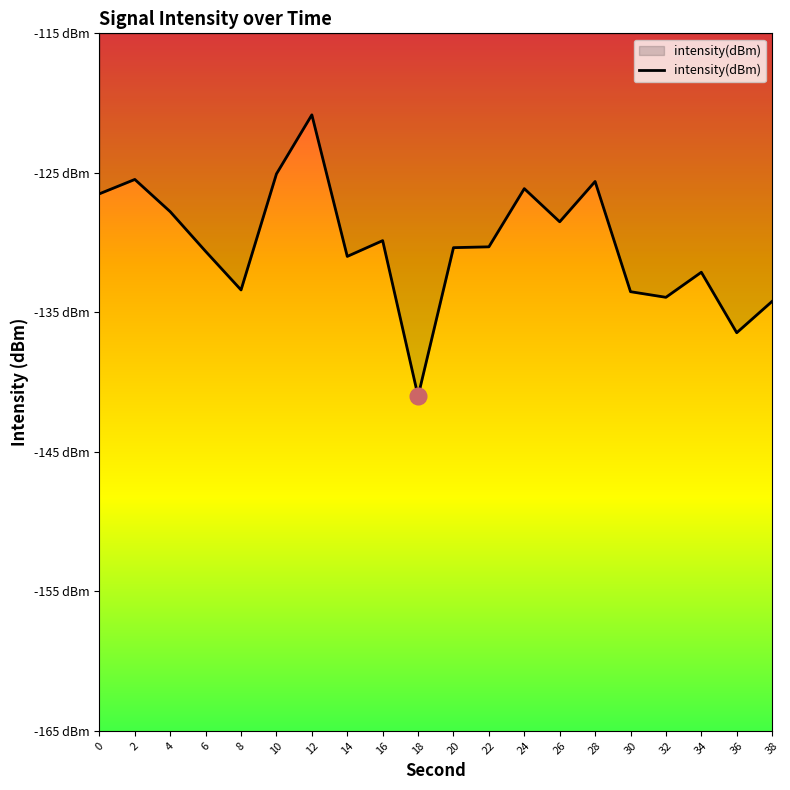

Does the chart have visible grid lines?

No